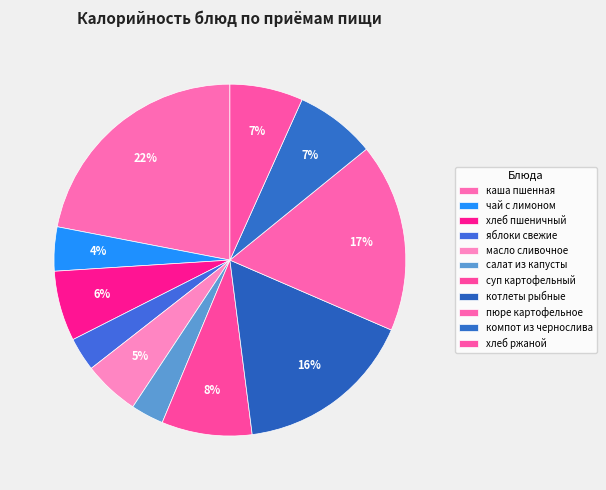

Between яблоки свежие and суп картофельный, which is larger?

суп картофельный